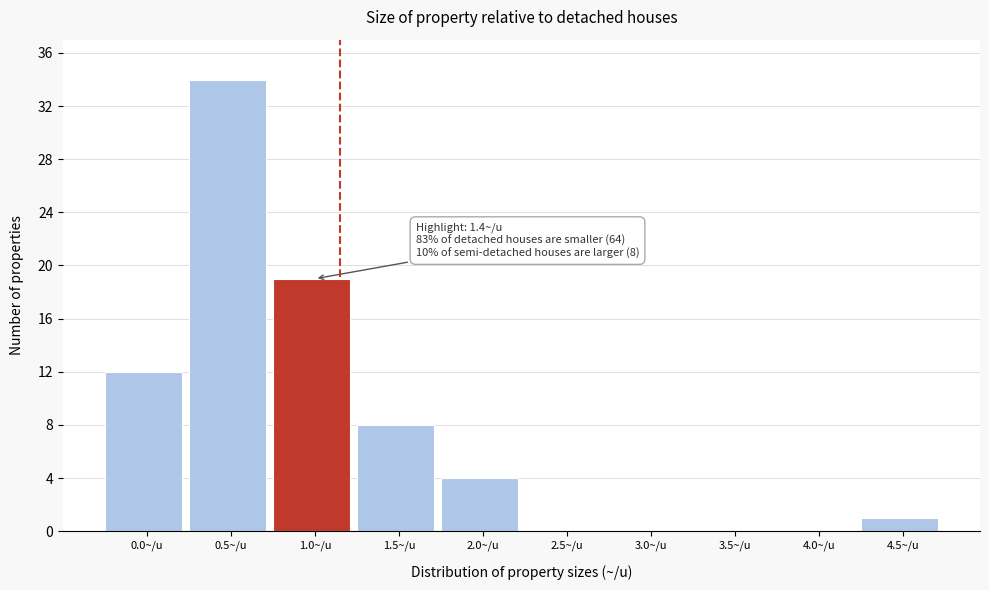

Reading left to right, transcribe all the data shown in this chart.

0.0~/u=12	0.5~/u=34	1.0~/u=19	1.5~/u=8	2.0~/u=4	2.5~/u=0	3.0~/u=0	3.5~/u=0	4.0~/u=0	4.5~/u=1